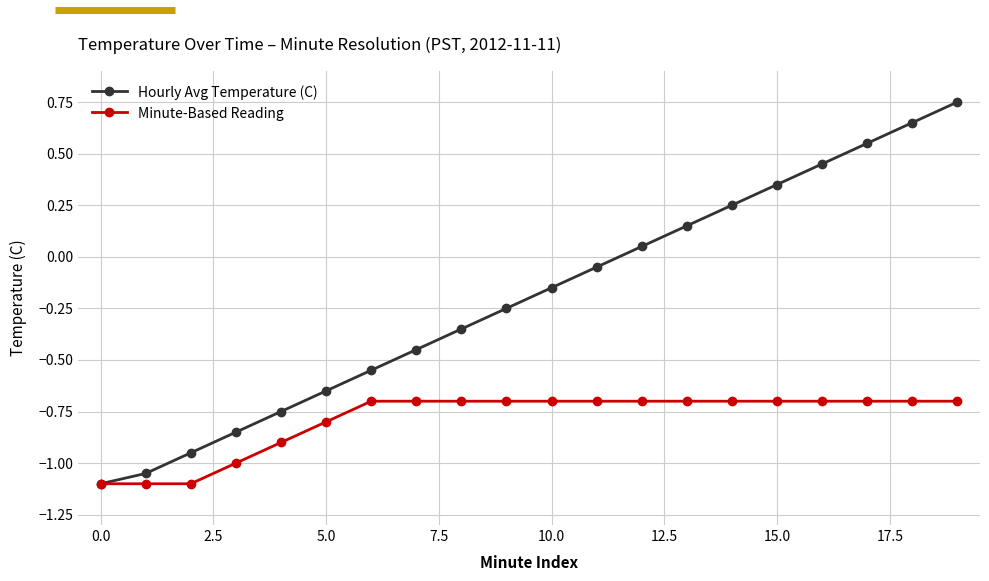

How many lines are shown in the chart?

2